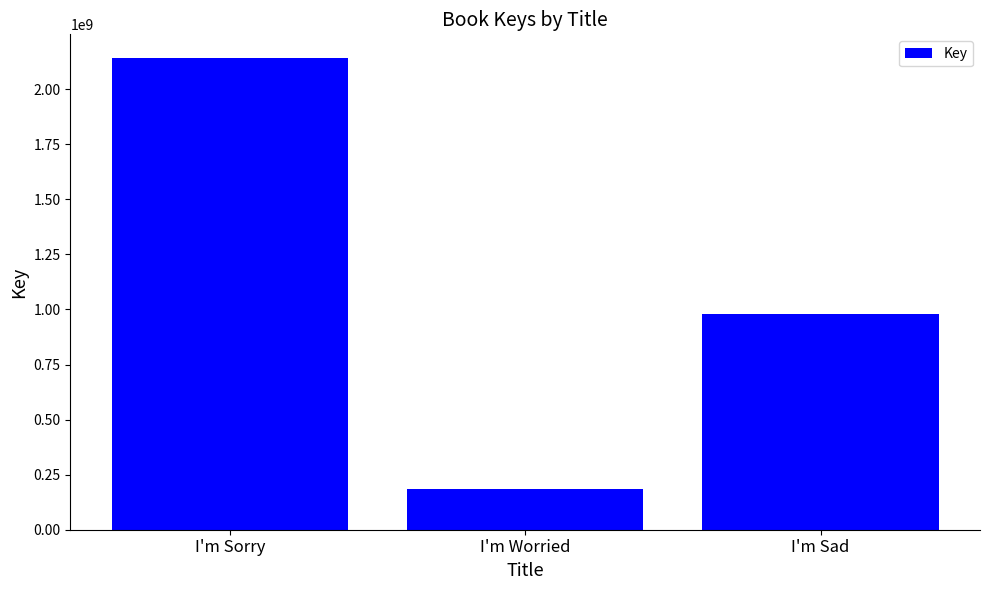

Where does the data first go above 980710001?

I'm Sorry